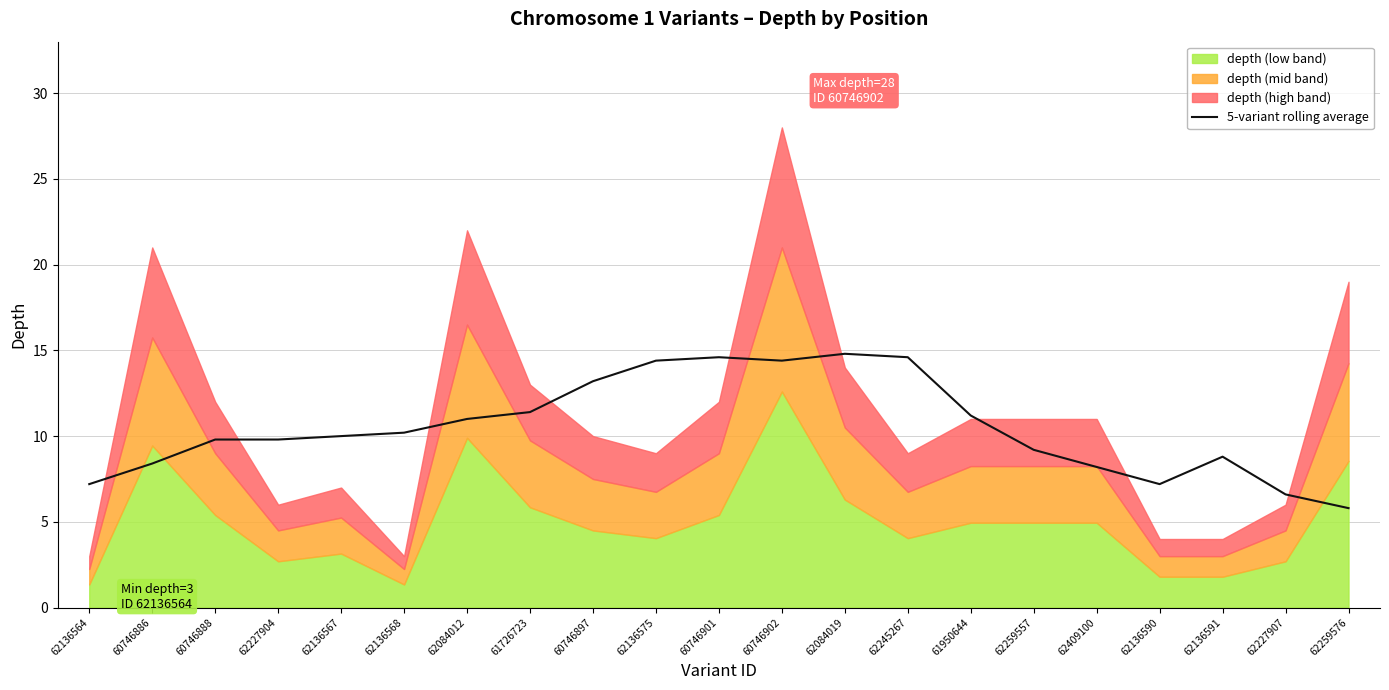

The value at 62136568 is 10.2. True or false?

True